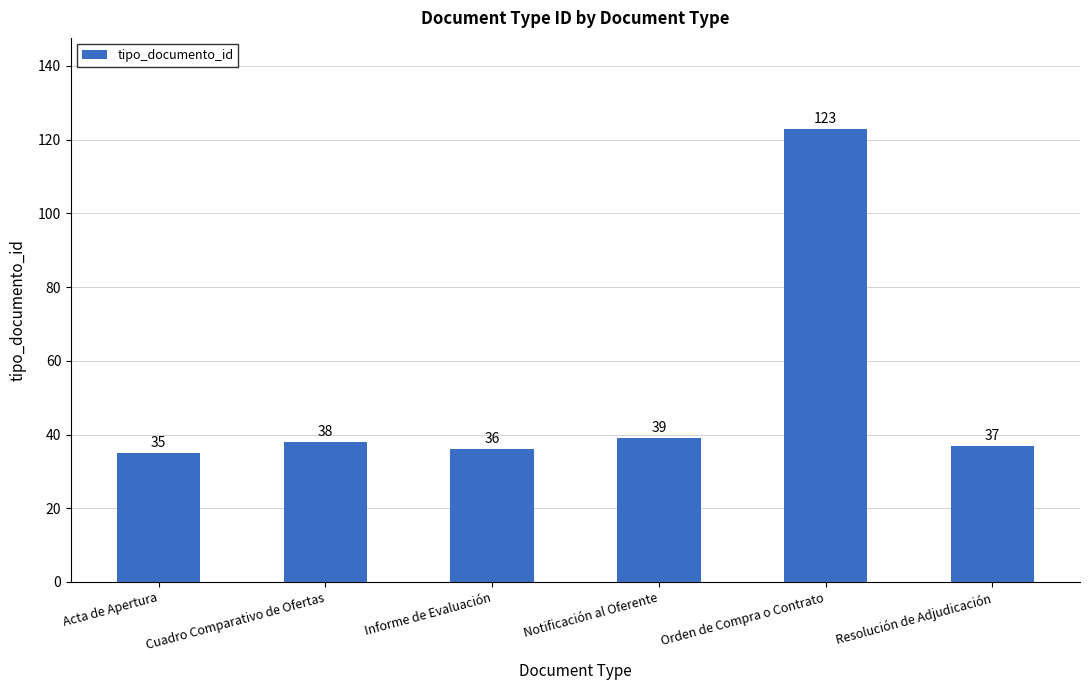

How many bars are there in total?

6